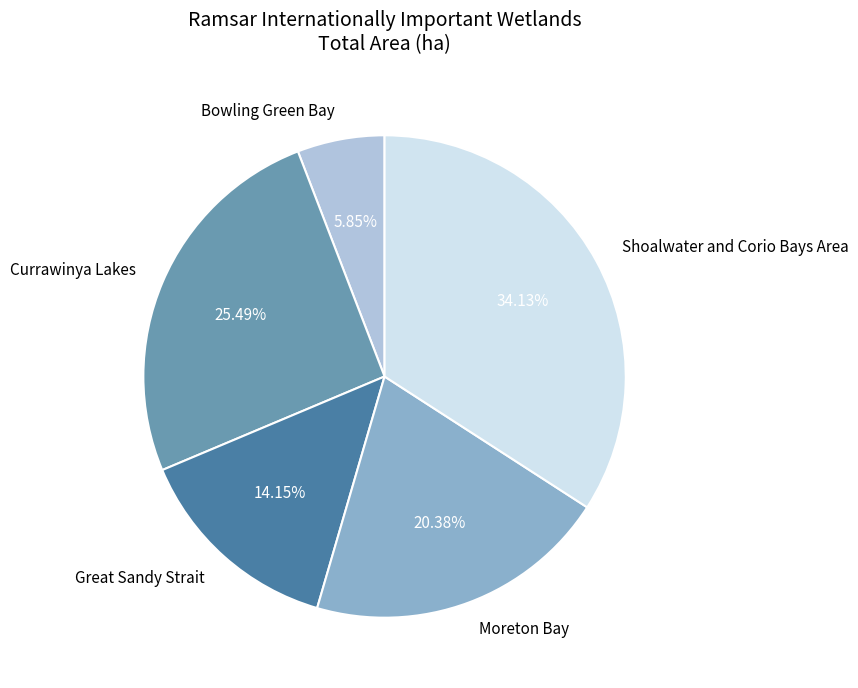

To the nearest percent, what is the average slice percentage?

20%